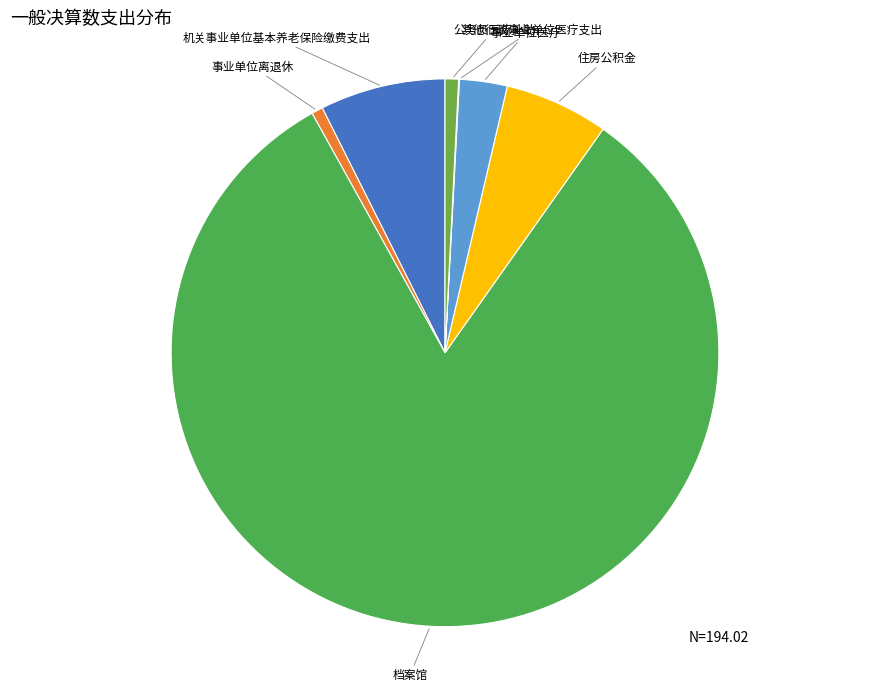

Is there a majority slice in this chart?

Yes